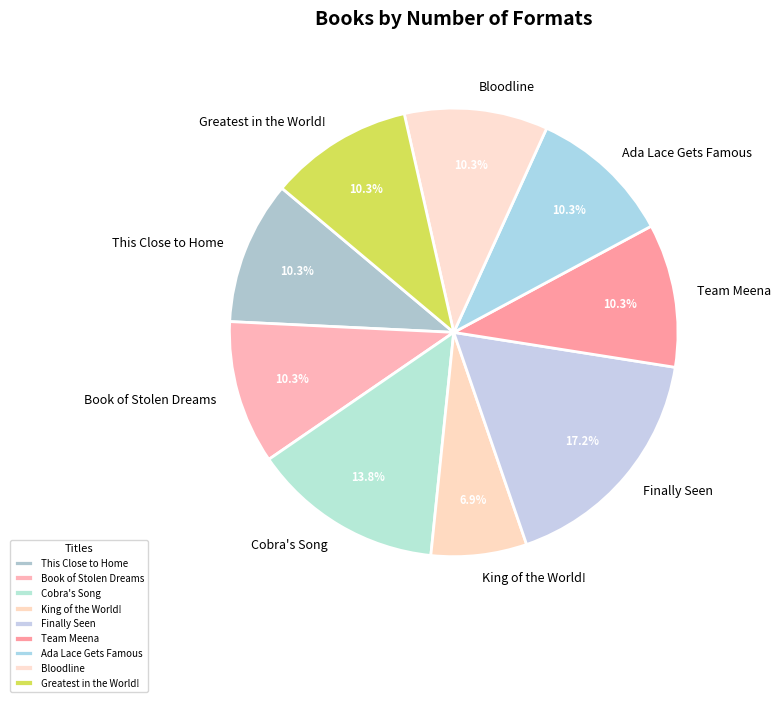

What percentage is the This Close to Home slice, to the nearest percent?

10%